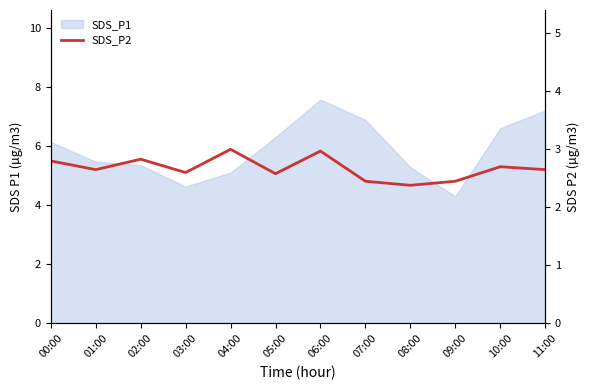

Reading left to right, list all the values displayed in this chart.

2.8	2.6	2.8	2.6	3.0	2.6	3.0	2.5	2.4	2.5	2.7	2.6